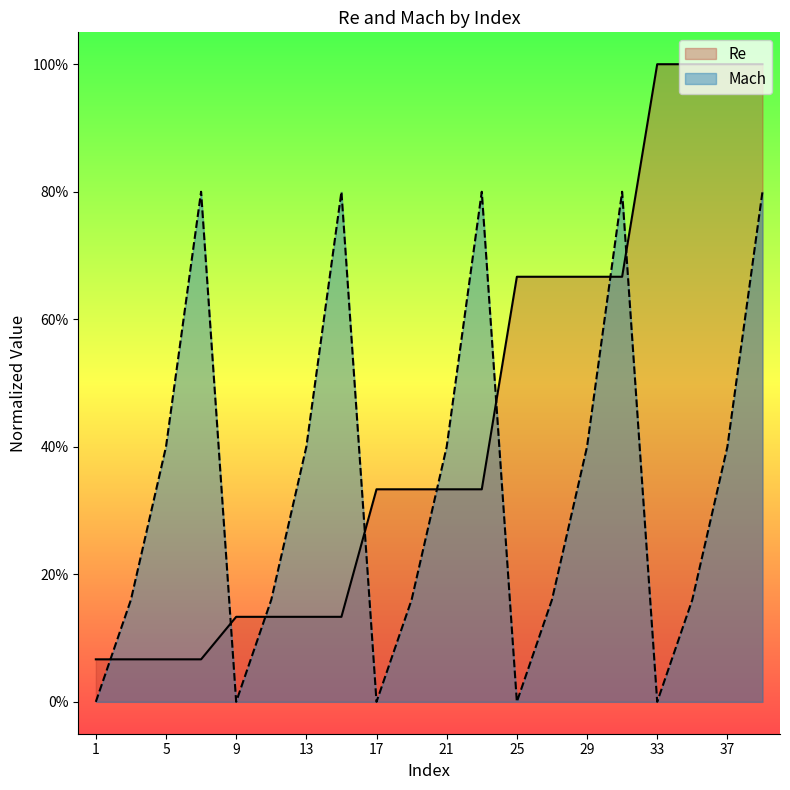

Is it true that Mach equals 0.3 at 19?

False